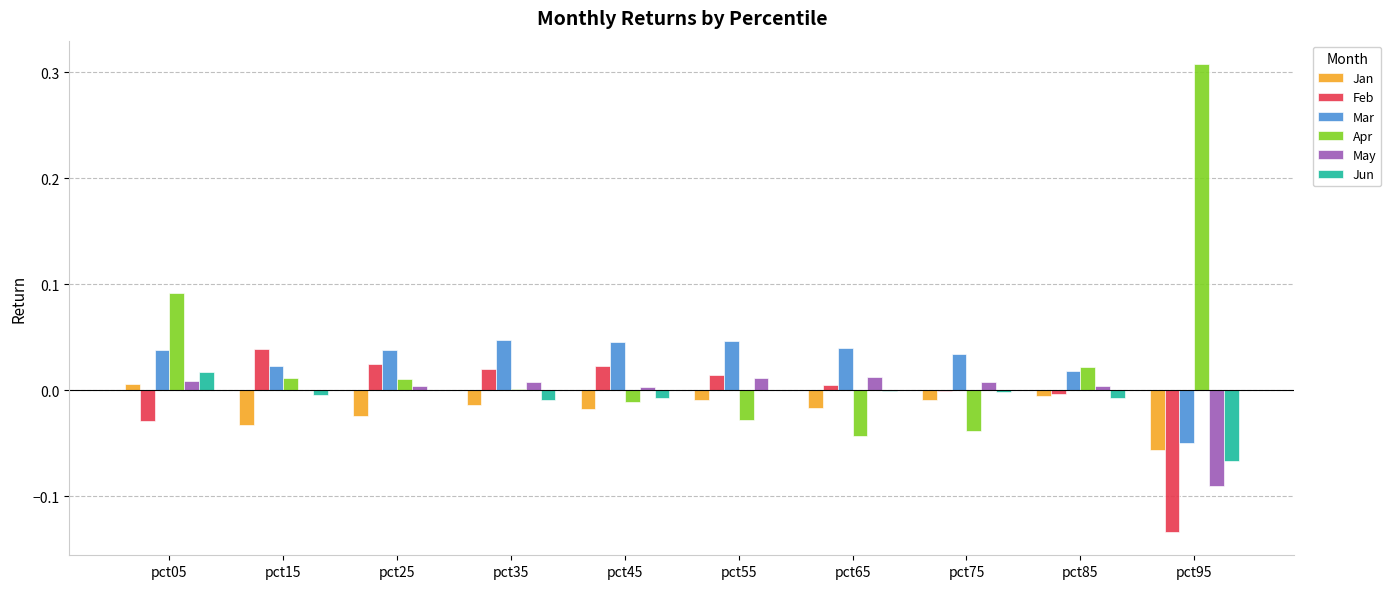

How many groups of bars are there?

10